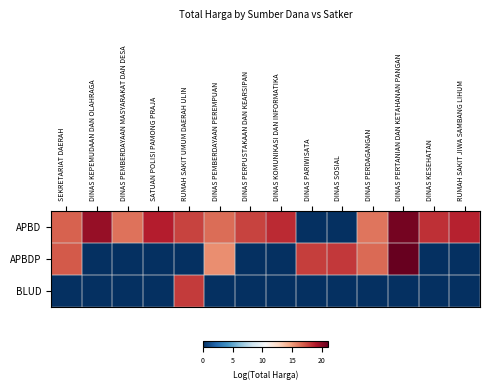

How many data points does each series have?

14